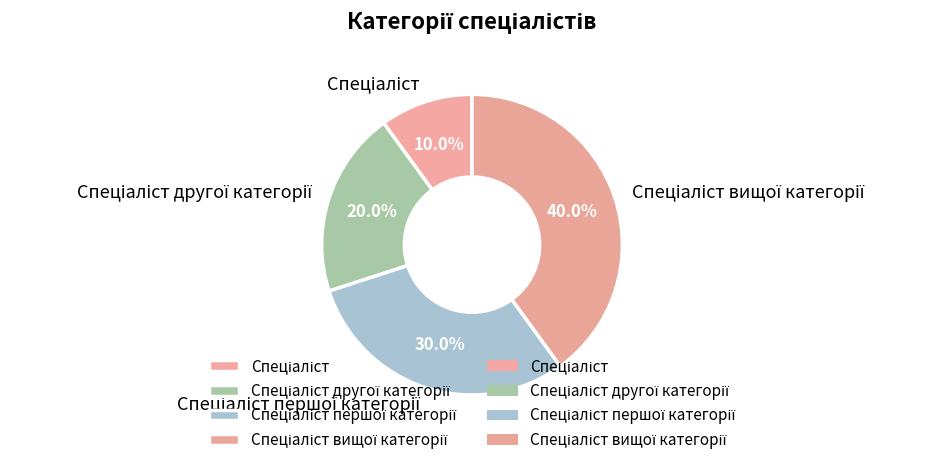

Does any single category account for the majority?

No